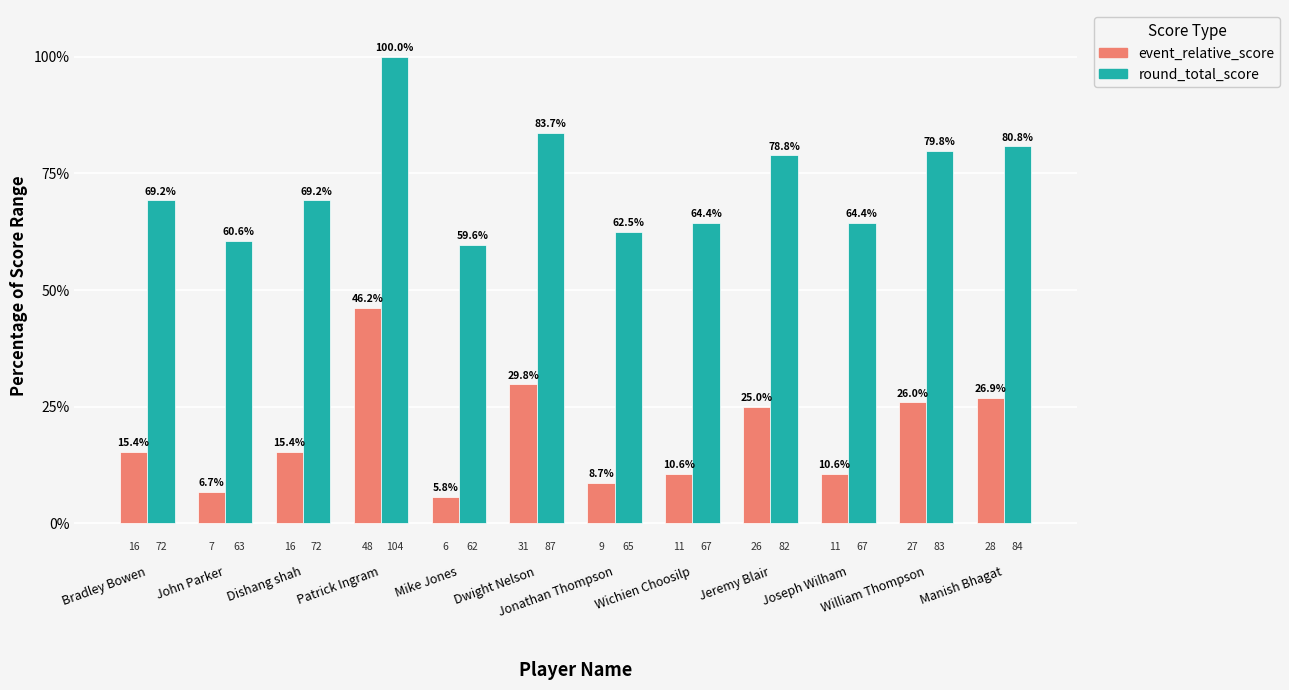

Which series has the largest total across all categories?

round_total_score